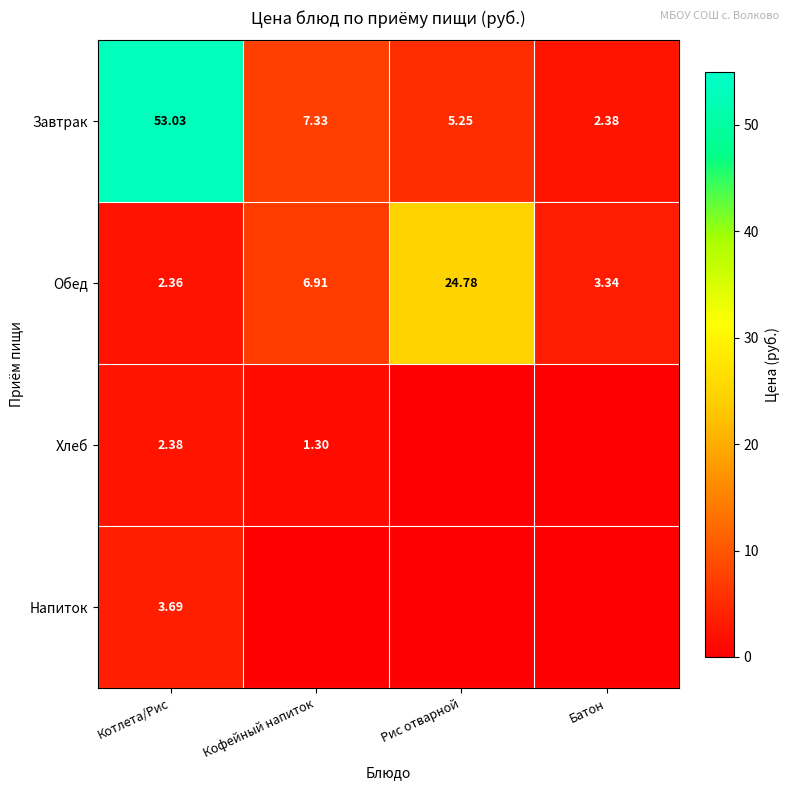

How many data points in Обед are above 6?

2